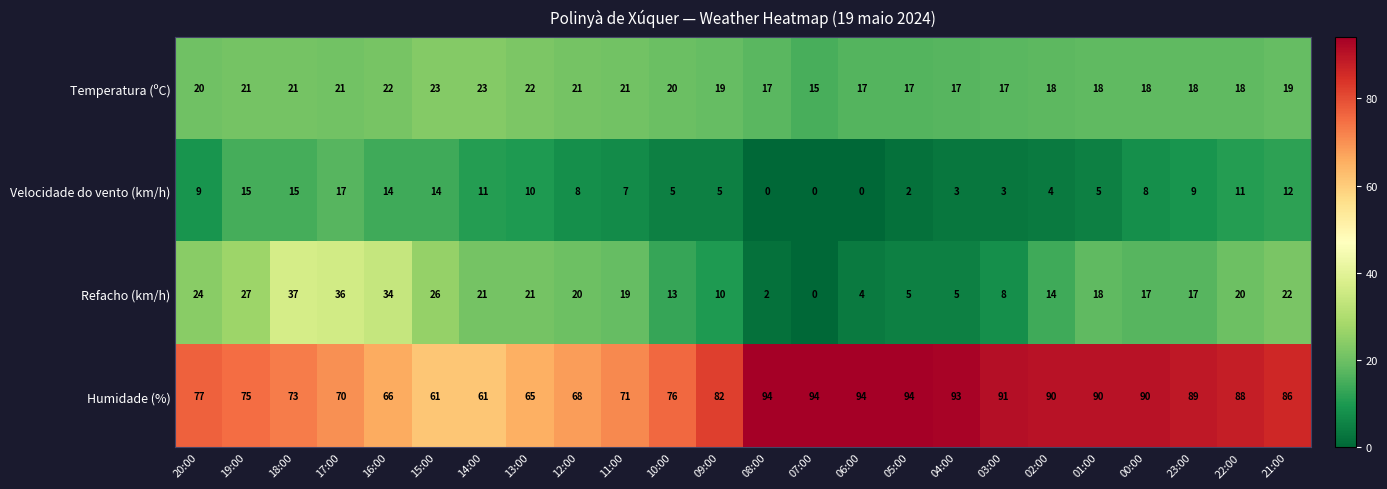

Which series has the widest spread of values?

Refacho (km/h)